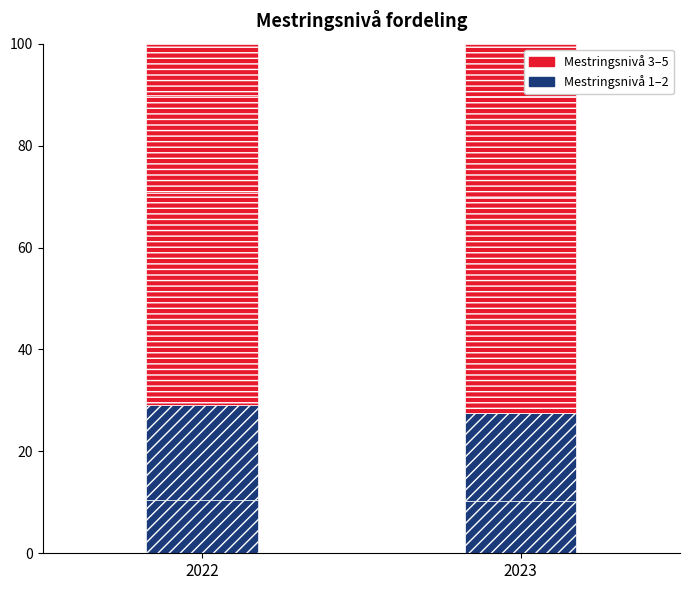

What is the sum of all 2022 values?

99.9